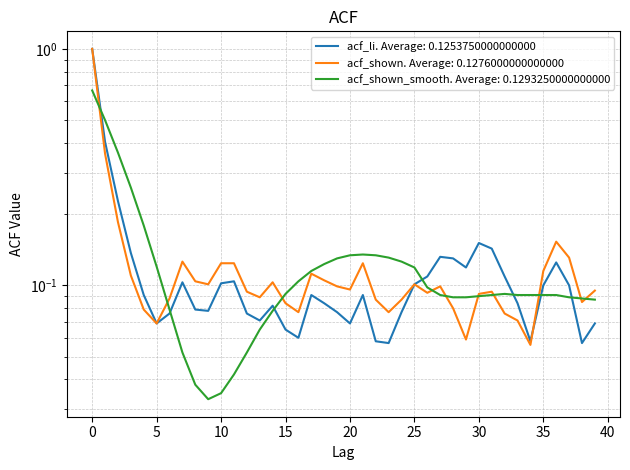

At which category does acf_li reach its first local valley?

5